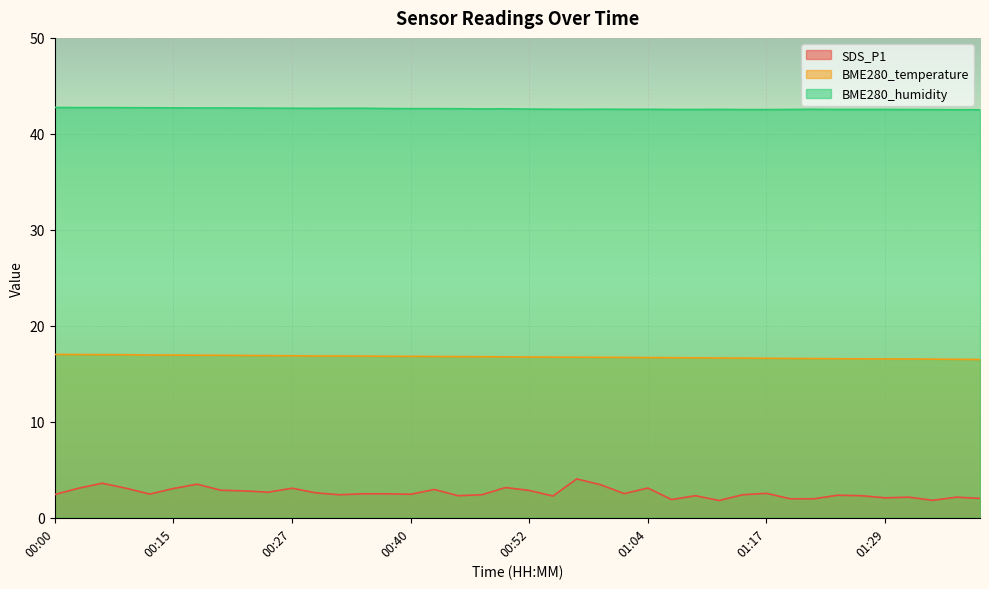

Rank the series by their average value, from highest to lowest.

BME280_humidity, BME280_temperature, SDS_P1